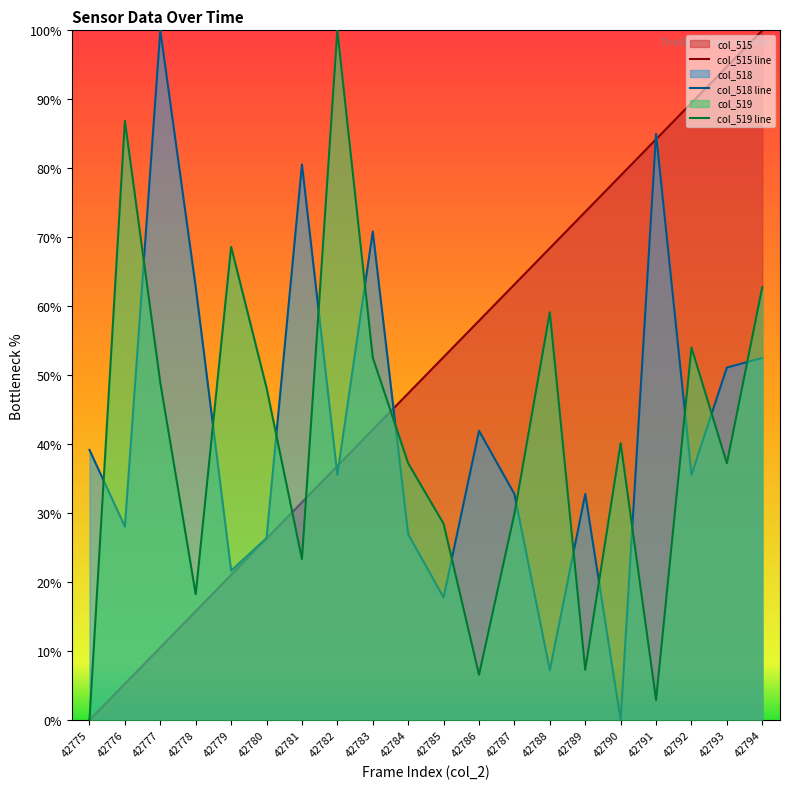

Between 42789 and 42790, which is larger?

42790